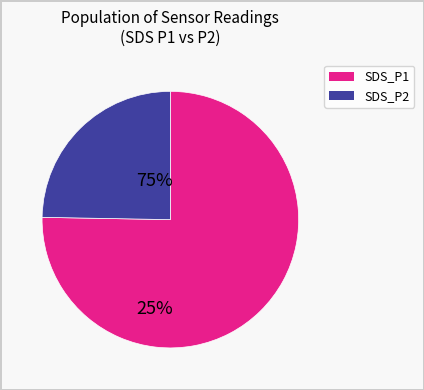

Is there a majority slice in this chart?

Yes